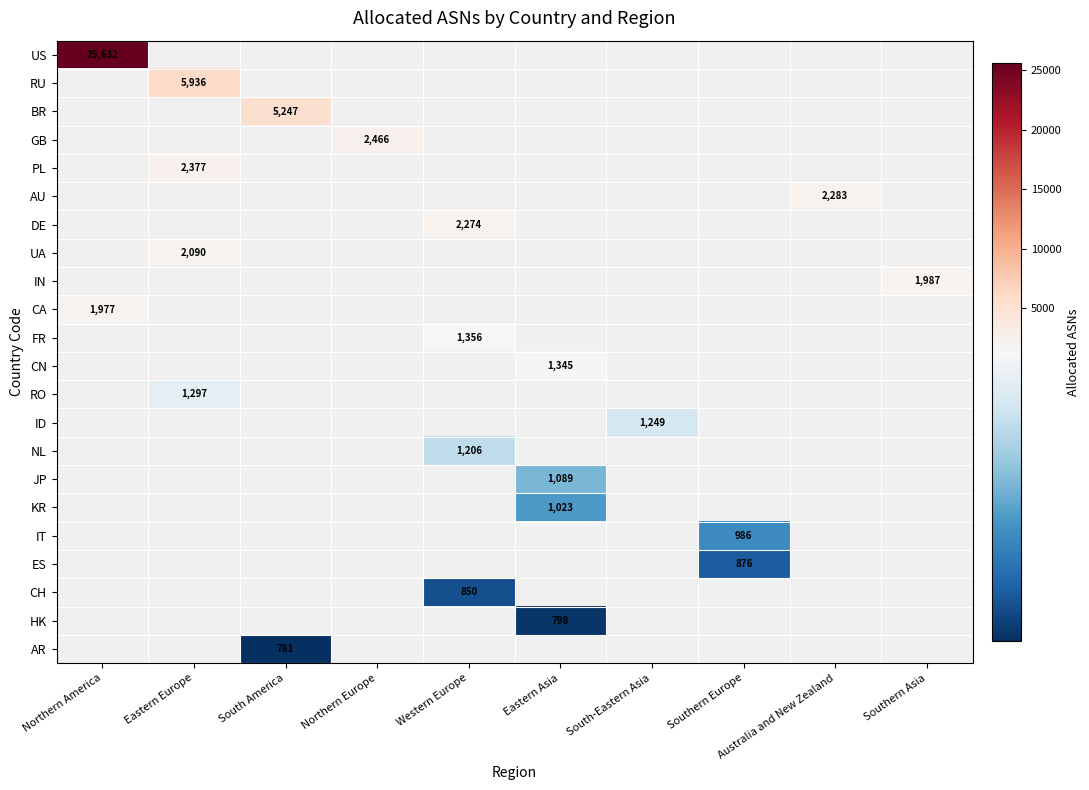

True or false: RU has a value of 5936 at Eastern Europe.

True